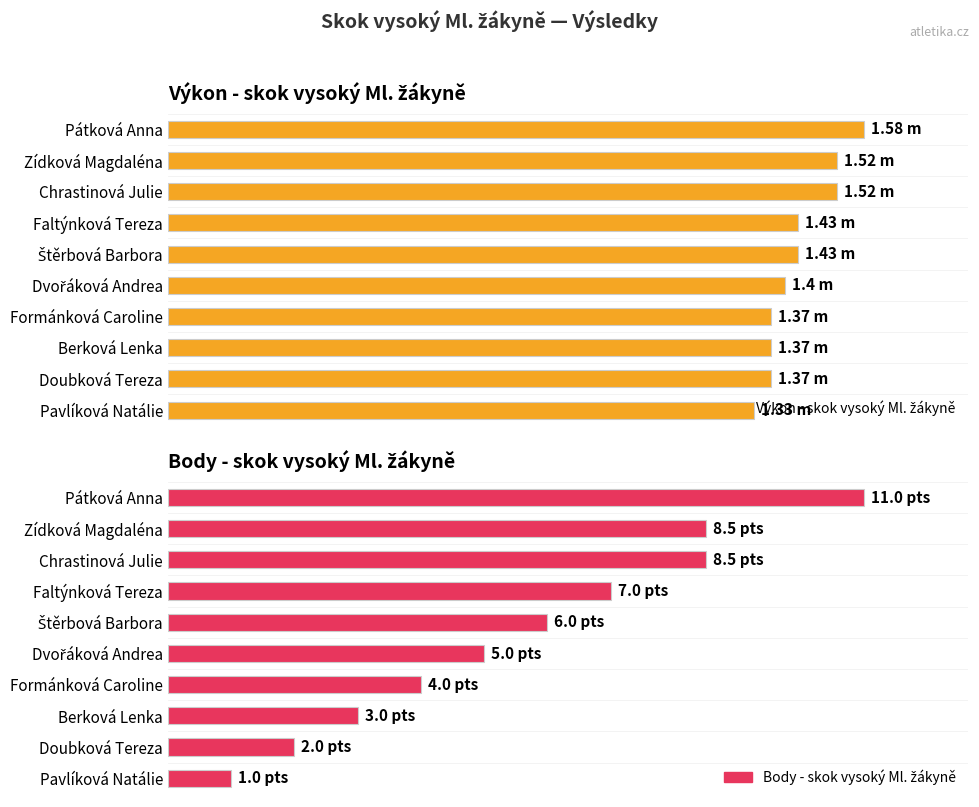

How many bars are there in total?

20